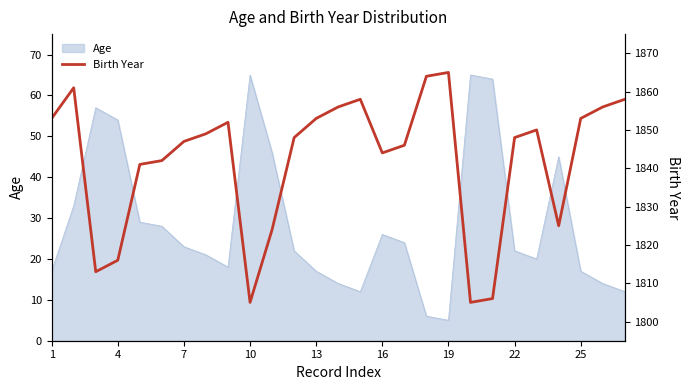

True or false: Age has a value of 26 at 16.

True